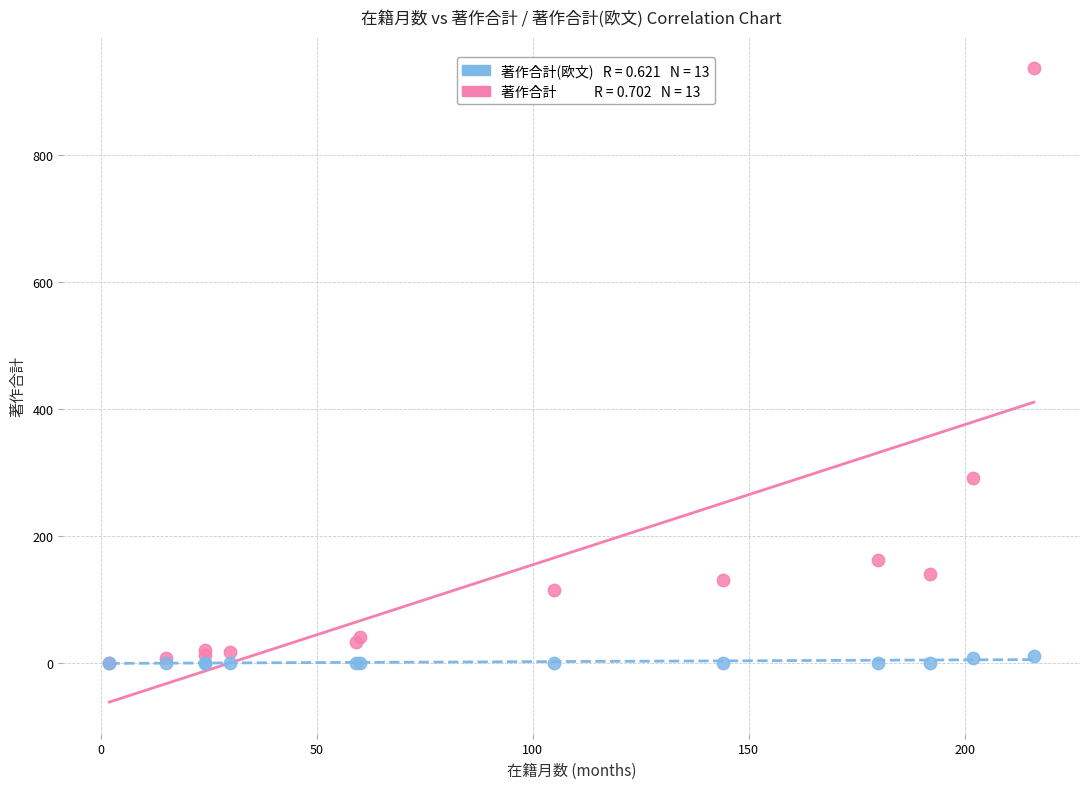

Across all series, what Y value is closest to 468?

291